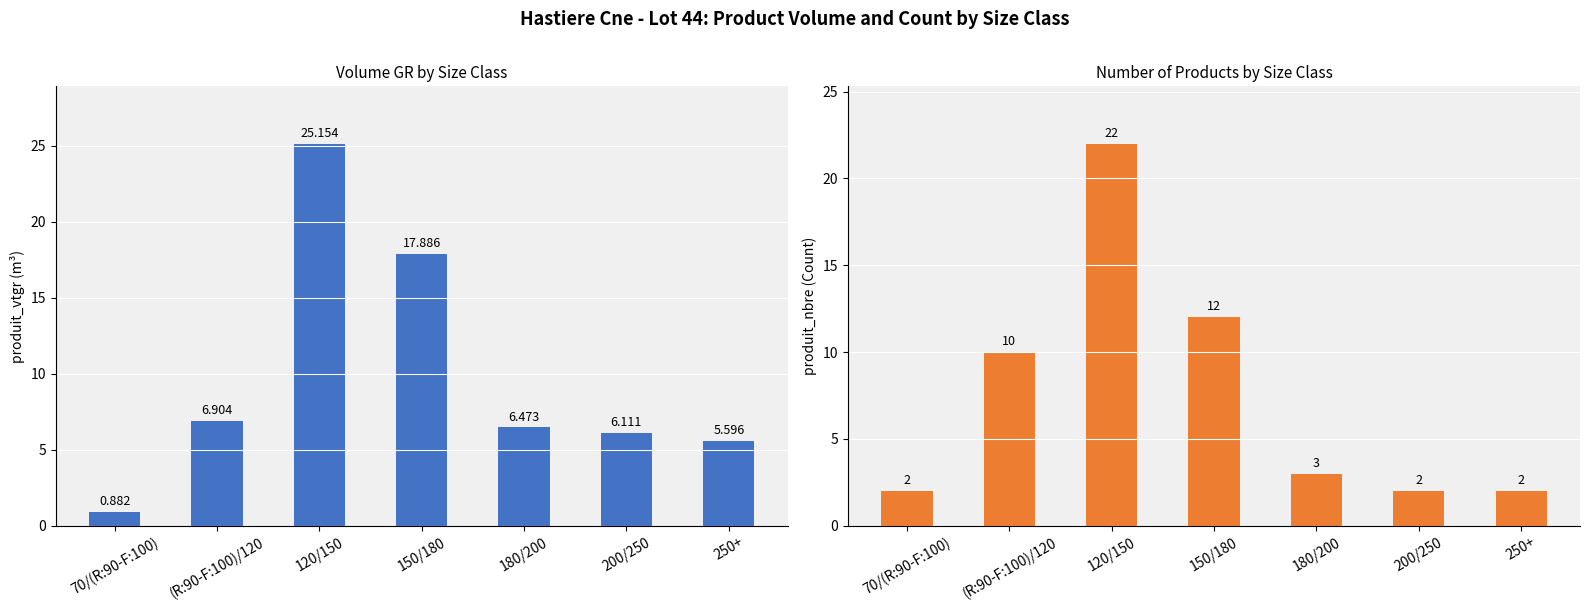

What is the maximum value for produit_vtgr?

25.2